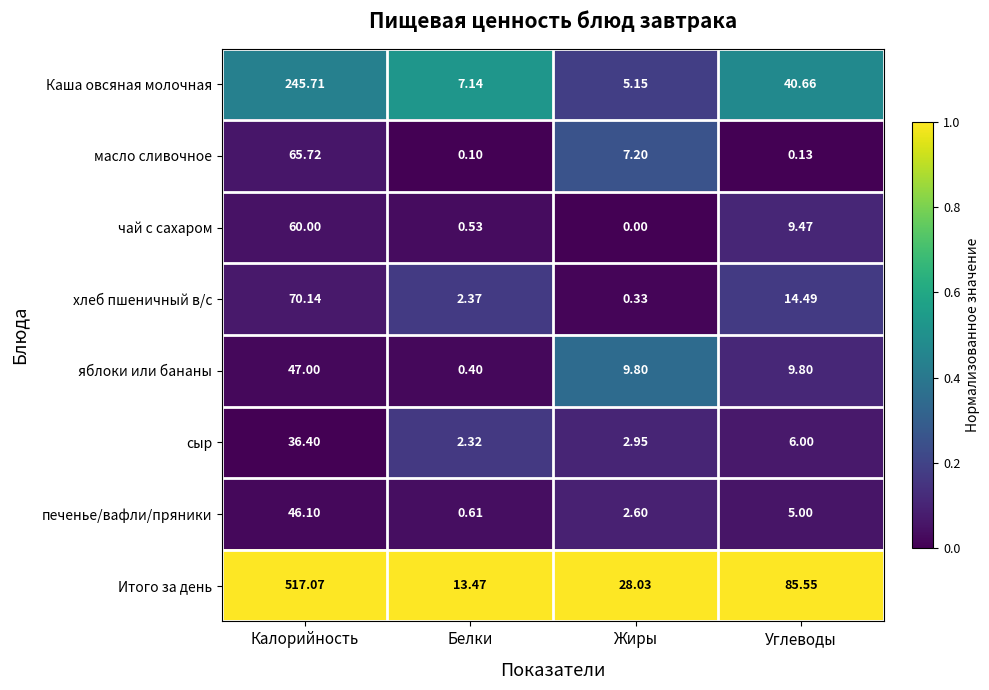

Which series has the largest total across all categories?

Итого за день